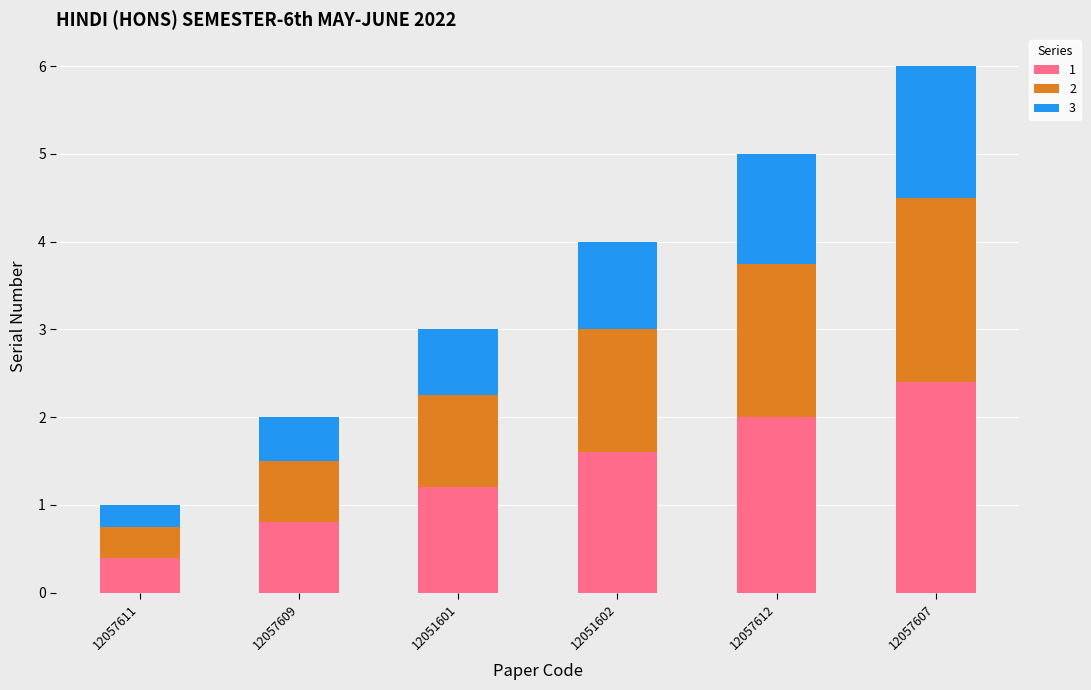

What is the maximum value for 1?

2.4